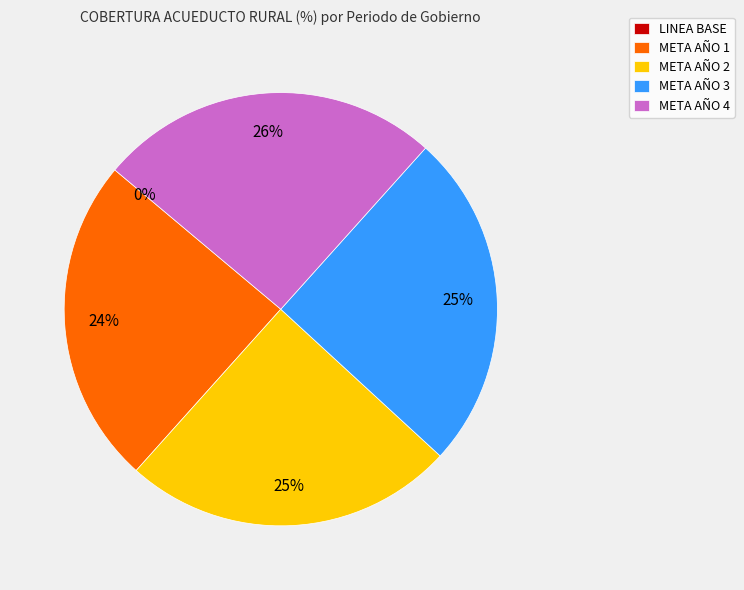

To the nearest percent, what is the combined percentage of META AÑO 4 and META AÑO 1?

50%